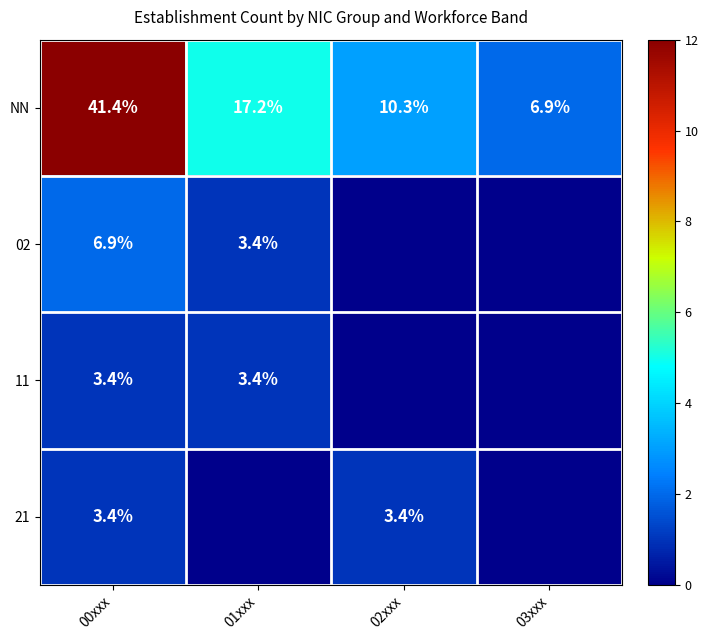

List the labels in order of NN value, smallest first.

03xxx, 02xxx, 01xxx, 00xxx